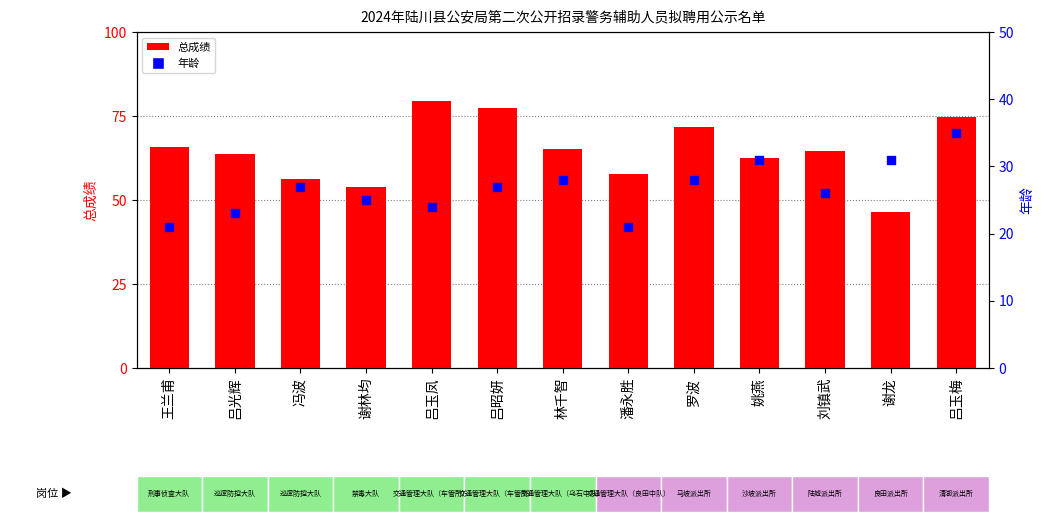

At which category is the sum across all series the highest?

吕玉梅